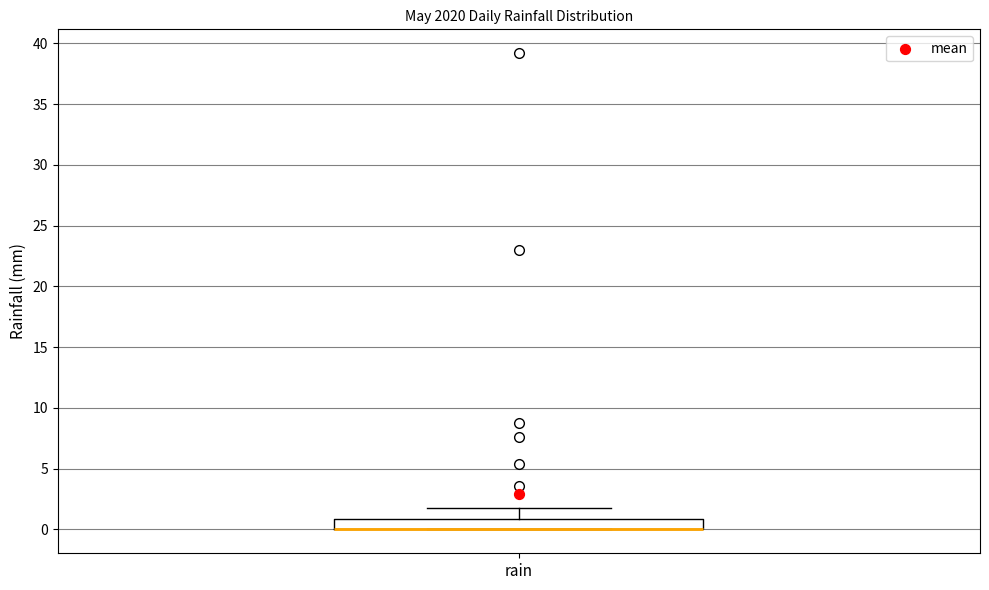

Read this box plot against the y-axis: the position of the median line, the range covered by the box, and the ends of both whiskers. The values are not printed on the chart, so give them approximately, as read against the axis.

median 0 (drawn on the box's lower edge), box 0 to 1, whiskers 0 to 2